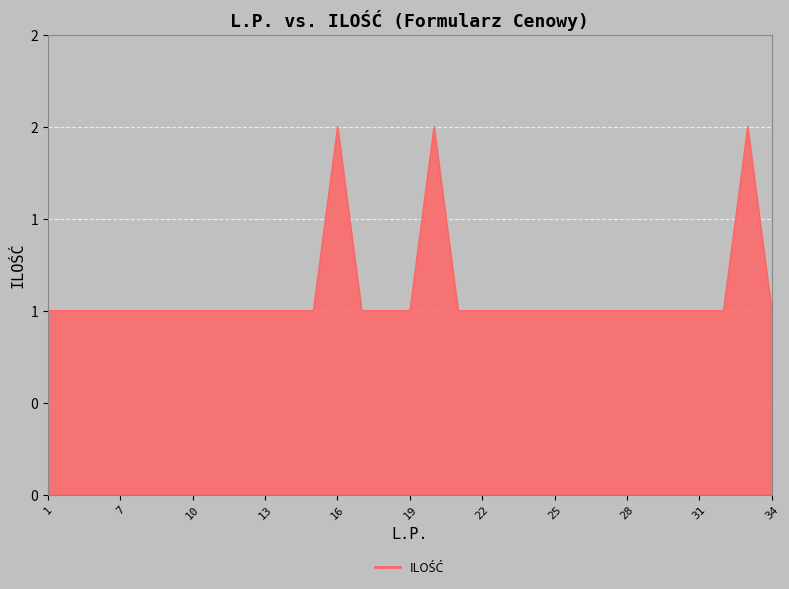

Which category has the highest value across all series?

16